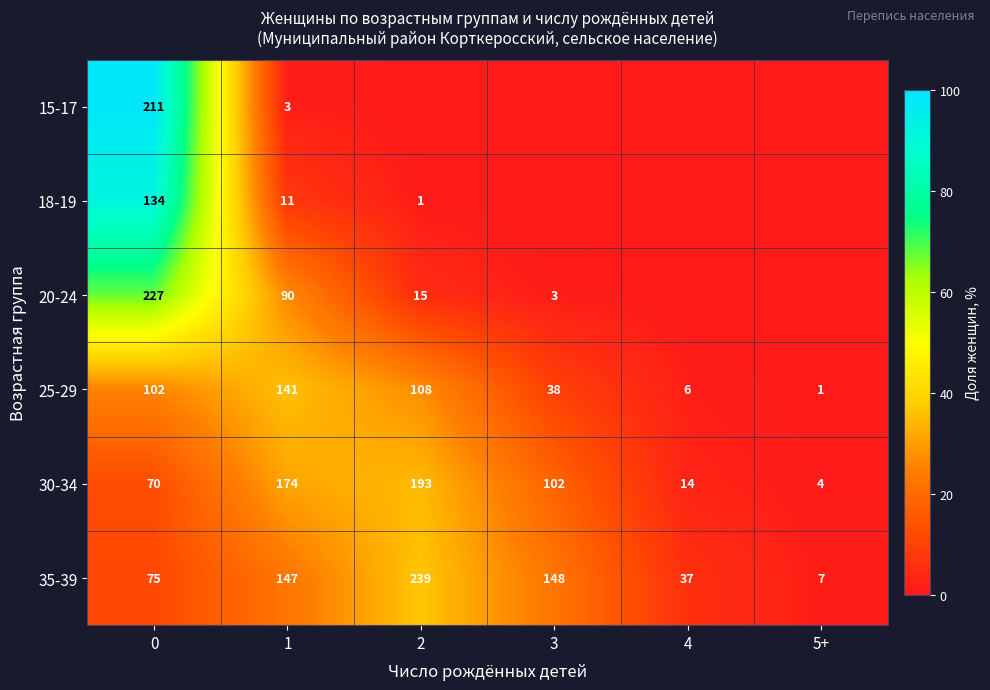

What is the greatest value displayed?

98.6